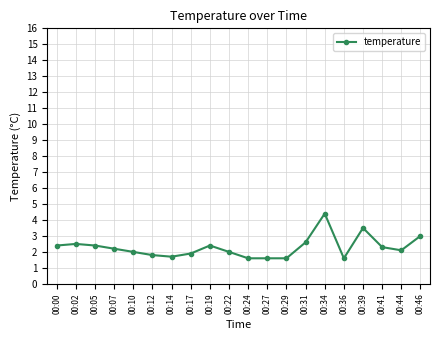

Reading left to right, transcribe all the data shown in this chart.

2.4	2.5	2.4	2.2	2.0	1.8	1.7	1.9	2.4	2.0	1.6	1.6	1.6	2.6	4.4	1.6	3.5	2.3	2.1	3.0